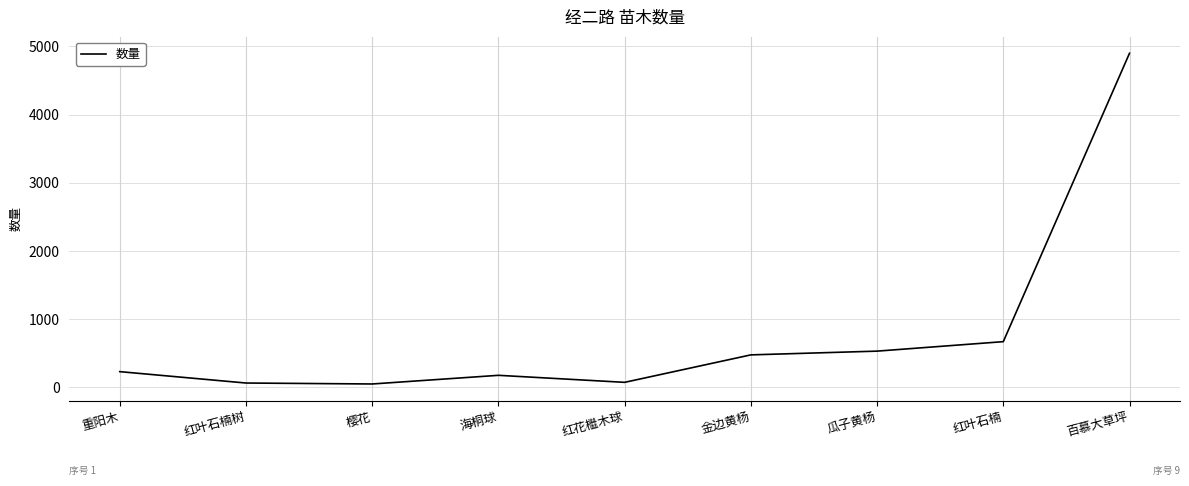

What is the maximum value shown in the chart?

4900